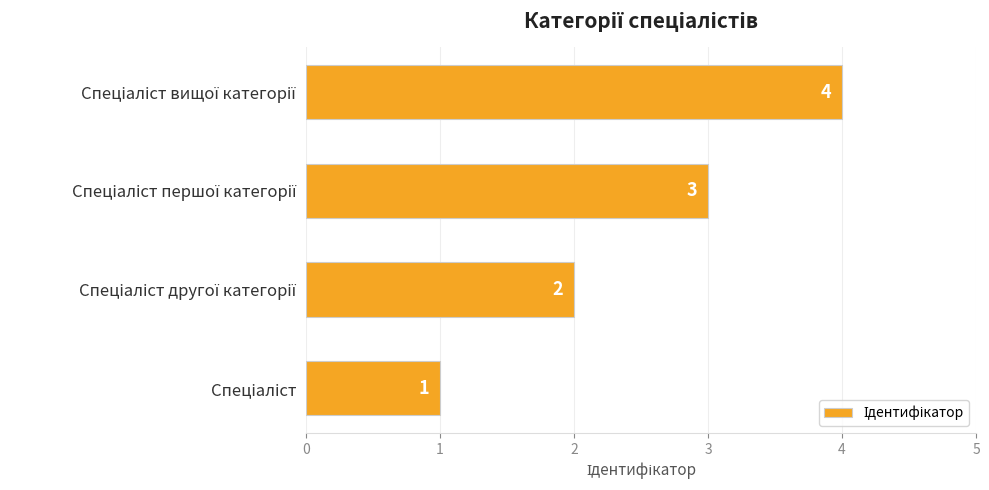

What is the sum of all values?

10